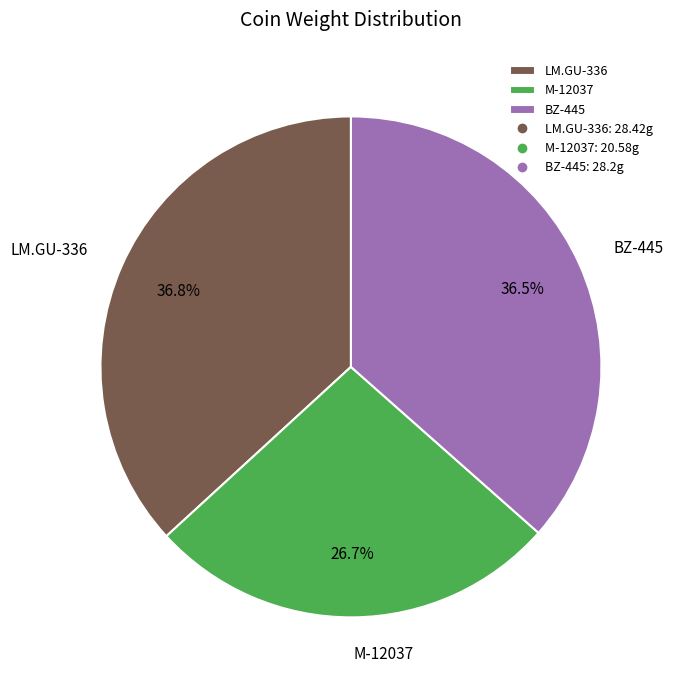

What is the ratio of the value at BZ-445 to the value at M-12037?

1.4